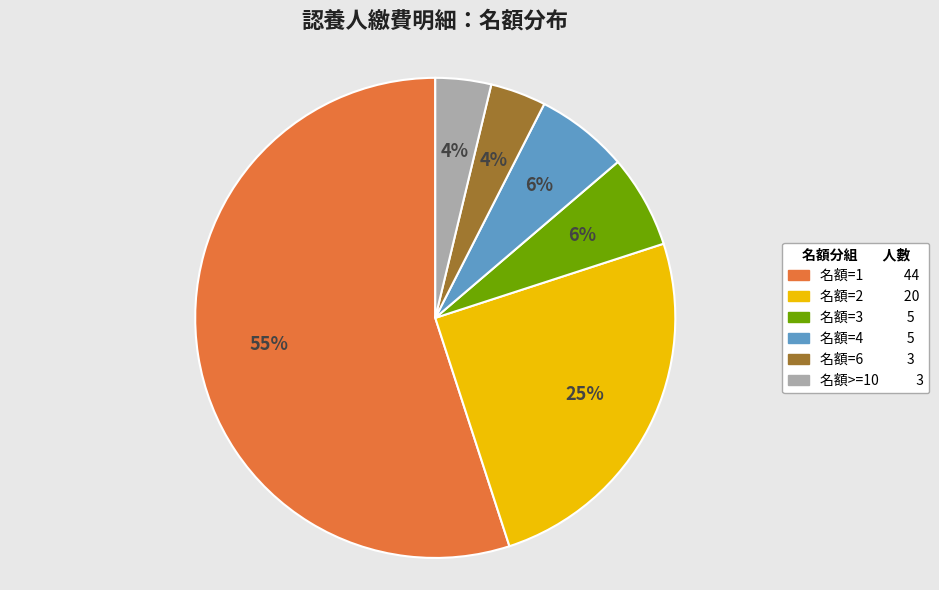

Is there a majority slice in this chart?

Yes